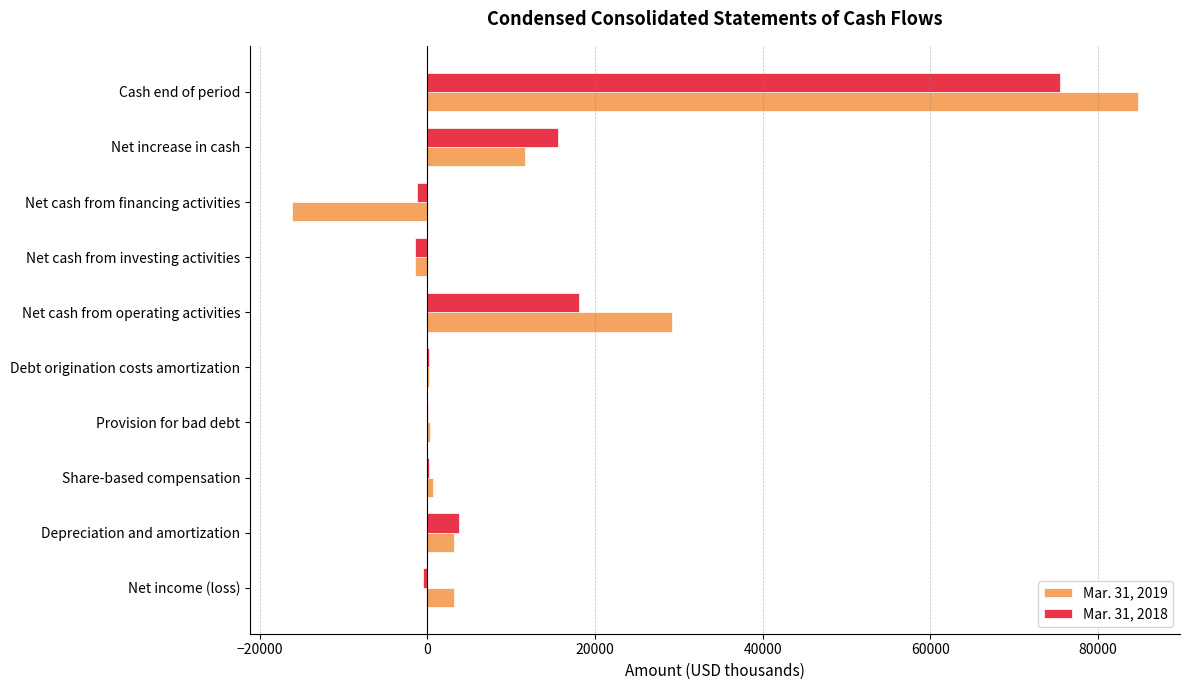

What is the greatest value displayed?

84739